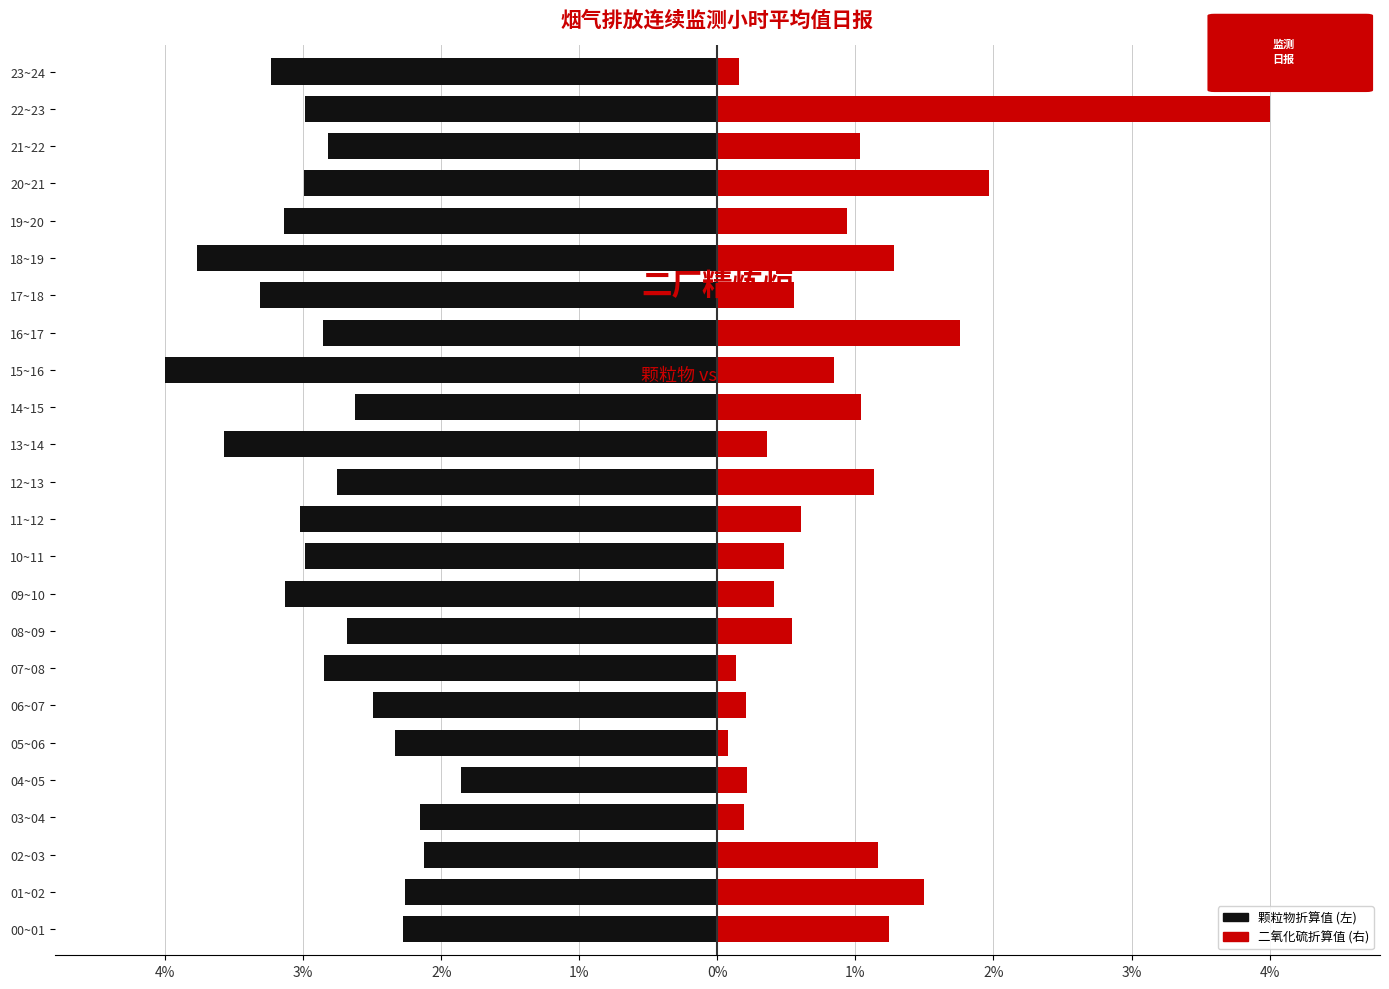

What is the value of the 二氧化硫折算值 bar at the 2nd from the left?

1.5